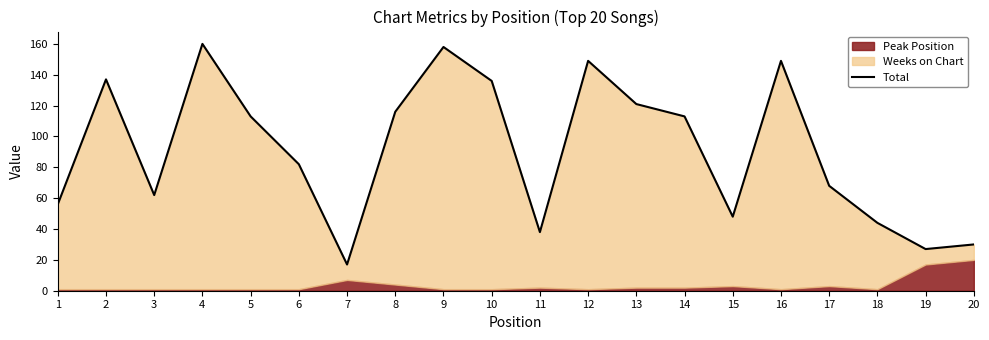

List the labels in order of value, smallest first.

7, 19, 20, 11, 18, 15, 1, 3, 17, 6, 5, 14, 8, 13, 10, 2, 12, 16, 9, 4